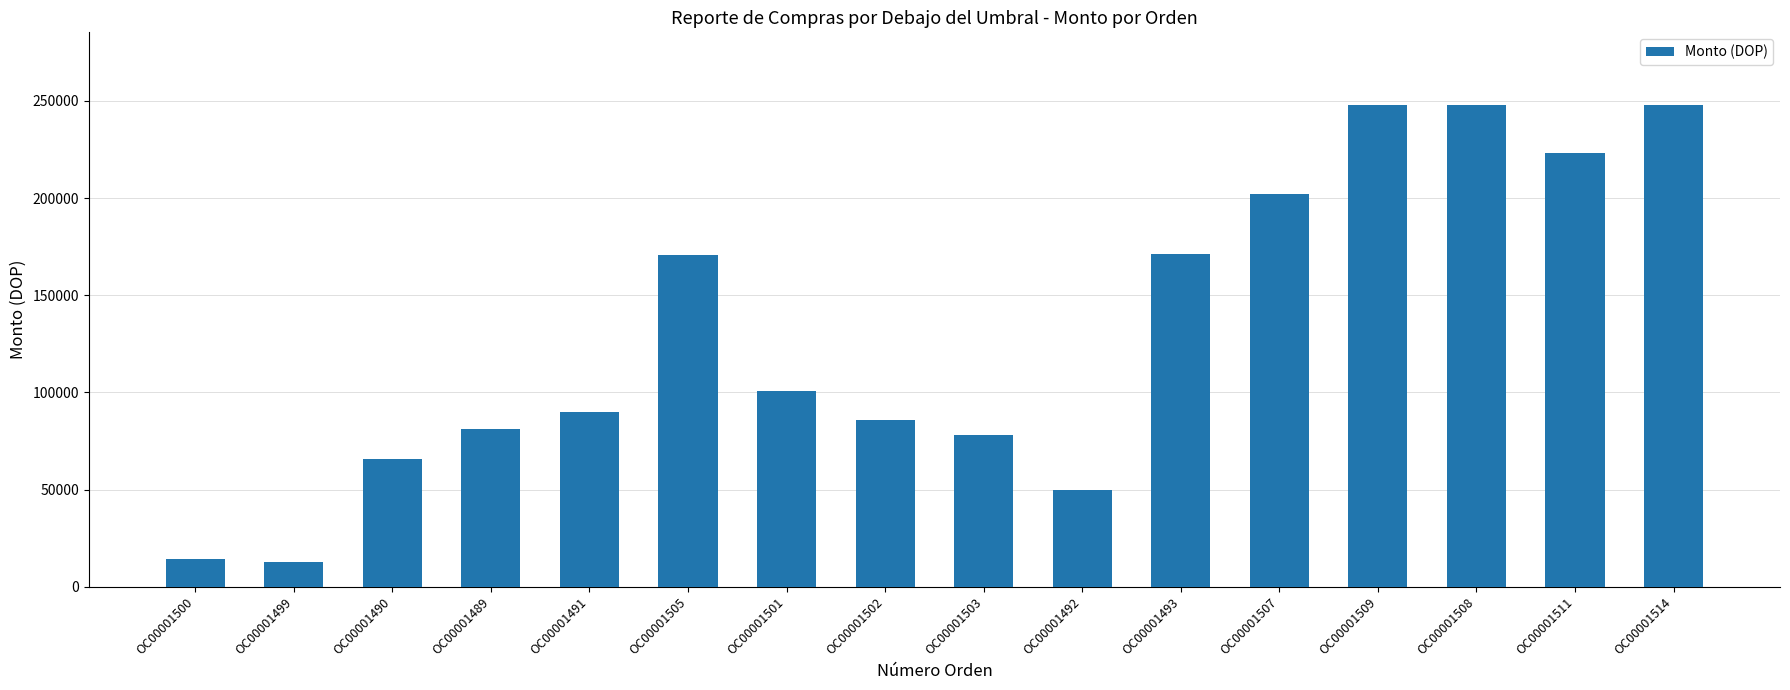

The chart shows a value of 223199.6 at OC00001511. True or false?

True